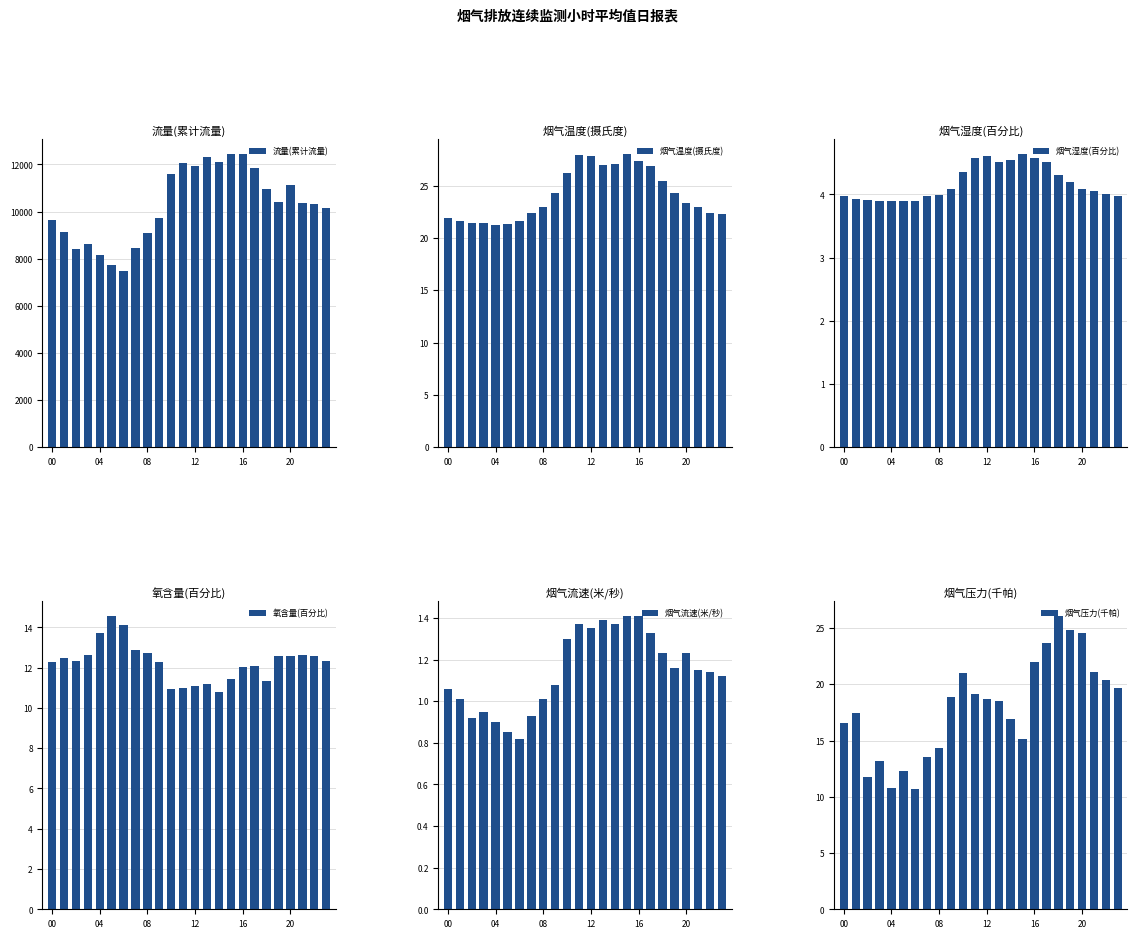

What is the difference between the maximum and minimum values in the 流量(累计流量) series?

4954.8